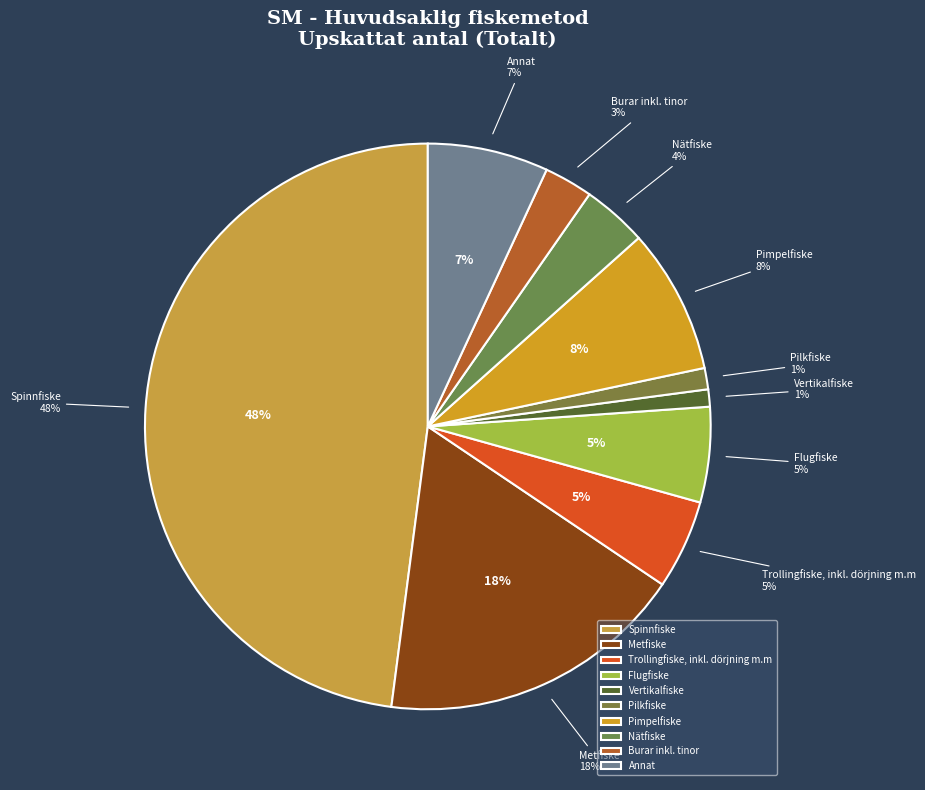

Which category has the smallest portion of the pie?

Vertikalfiske